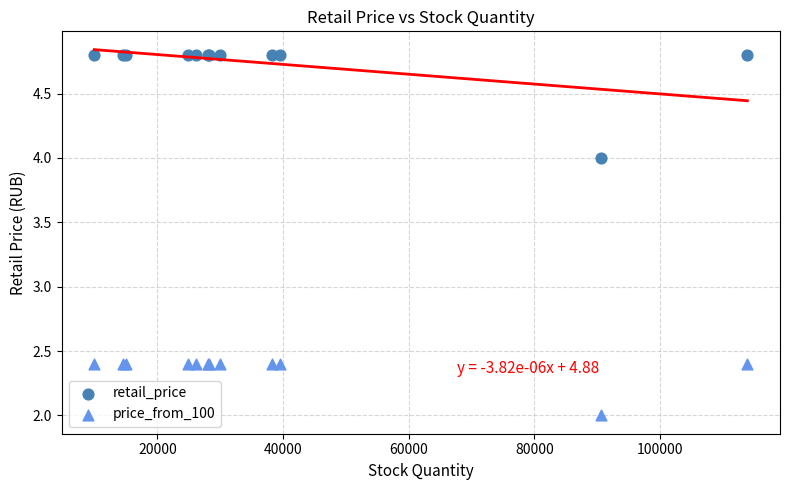

Which series reaches the maximum Y coordinate?

retail_price